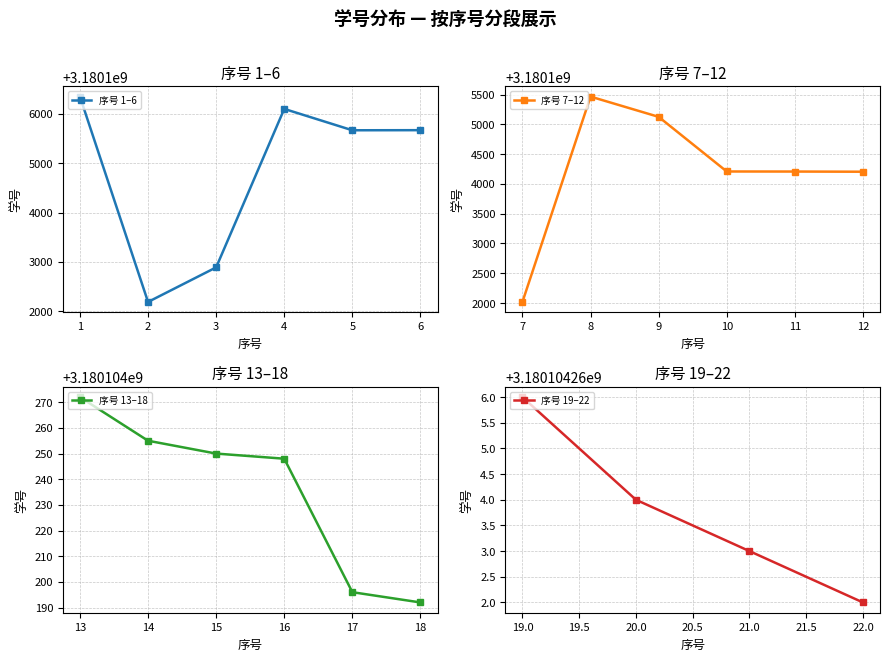

What is the change in value from 15 to 16?

-2